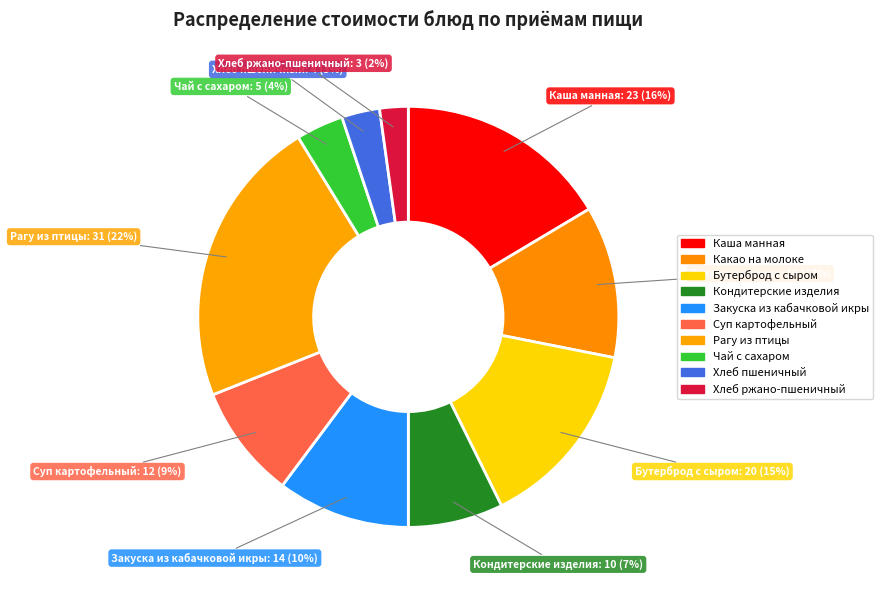

How many slices are in this pie chart?

10